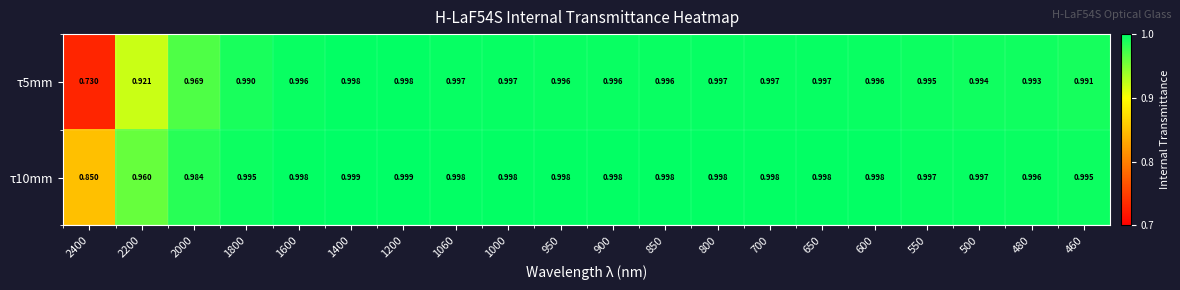

Is the value of τ10mm at 480 greater than the value of τ5mm at 2200?

Yes